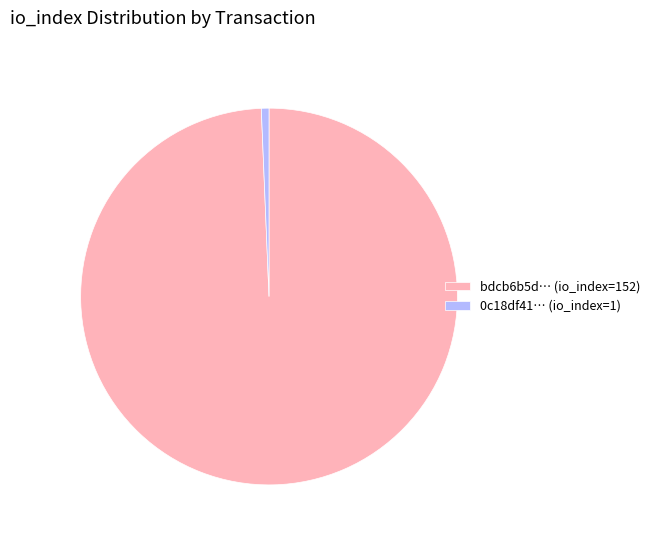

Is there any slice that represents more than half of the pie?

Yes